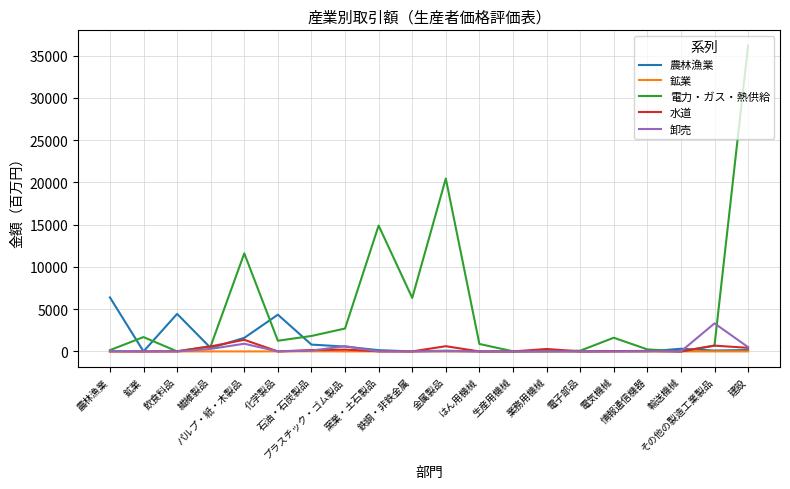

The 電力・ガス・熱供給 series shows 697.0 at その他の製造工業製品. True or false?

True